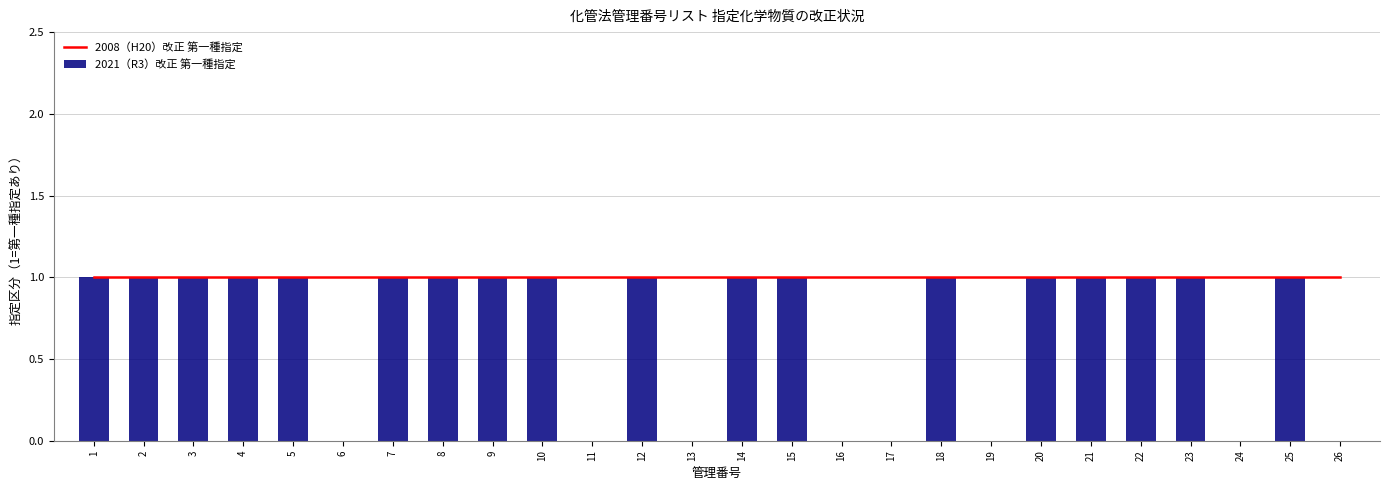

The value of 2021（R3）改正 第一種指定 at 17 is 0. True or false?

True